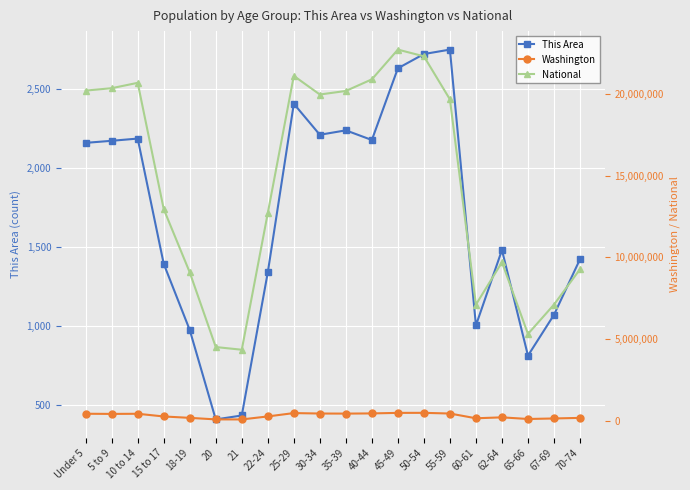

What is the difference between the highest and lowest values at 40-44?

20888789